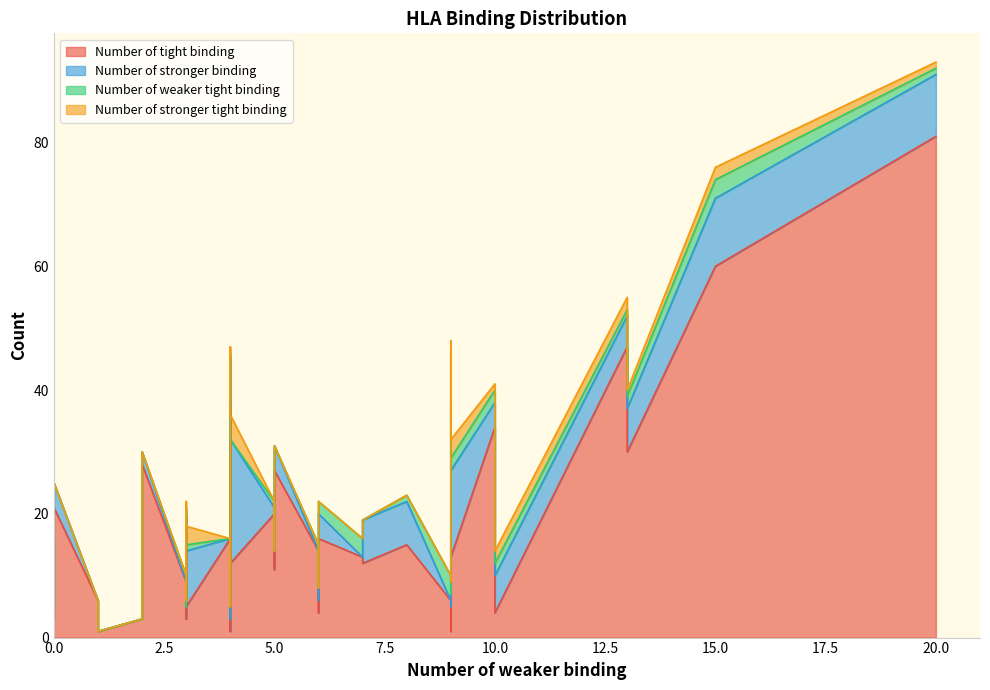

True or false: Number of tight binding and Number of stronger binding intersect in this chart.

True